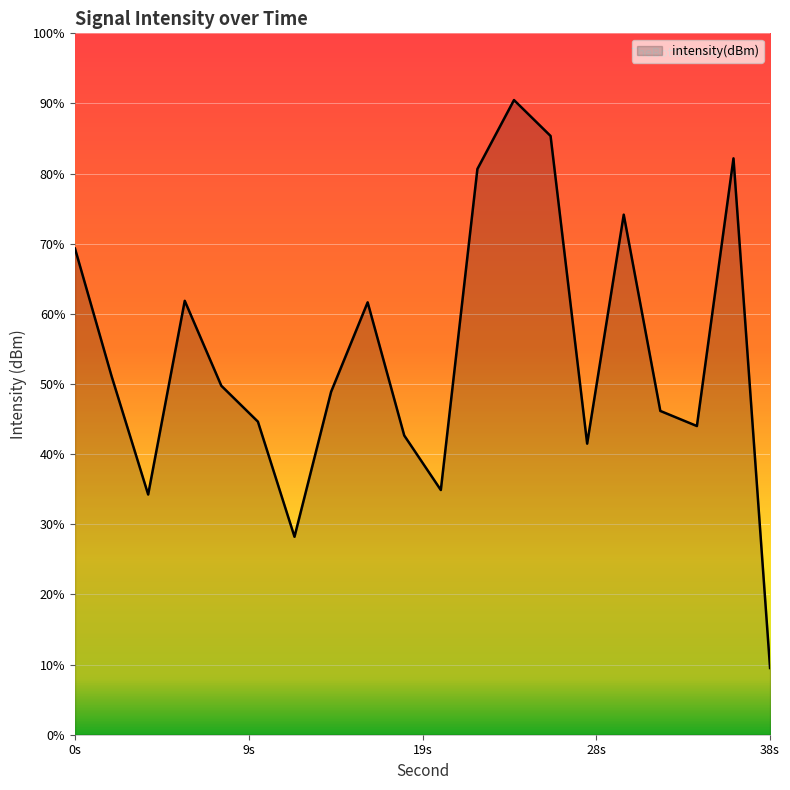

How many points are higher than both their immediate neighbors (excluding endpoints)?

5